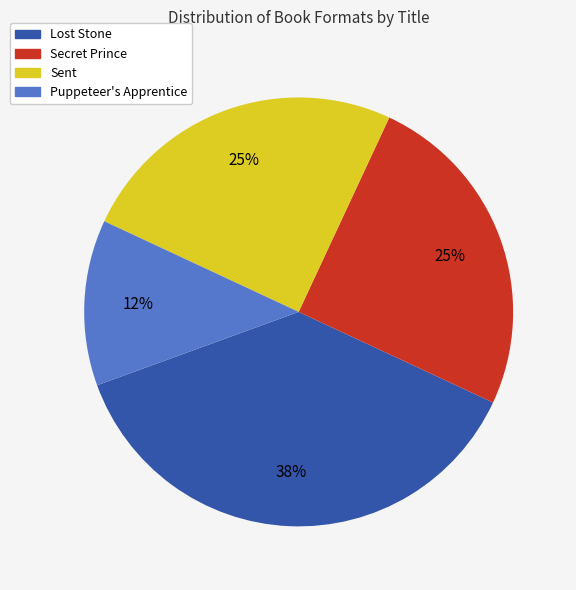

To the nearest percent, what is the average slice percentage?

25%